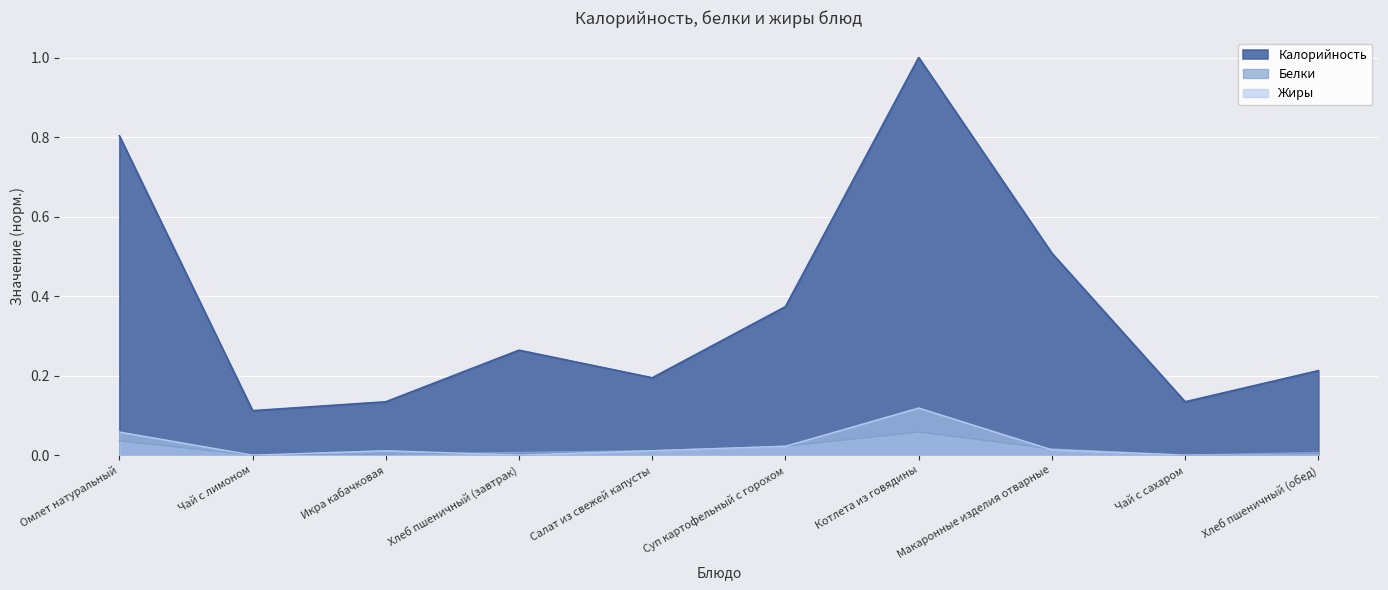

What is the difference between the highest and lowest values at Чай с сахаром?

0.1